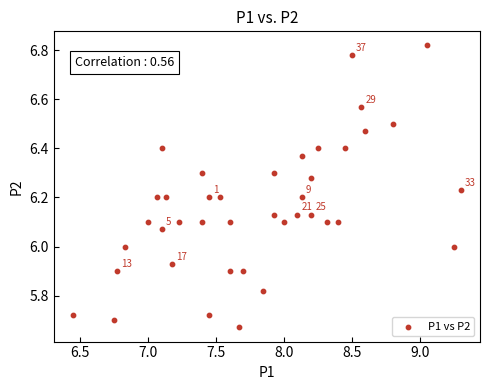

What is the range of X values (max minus min)?

2.9